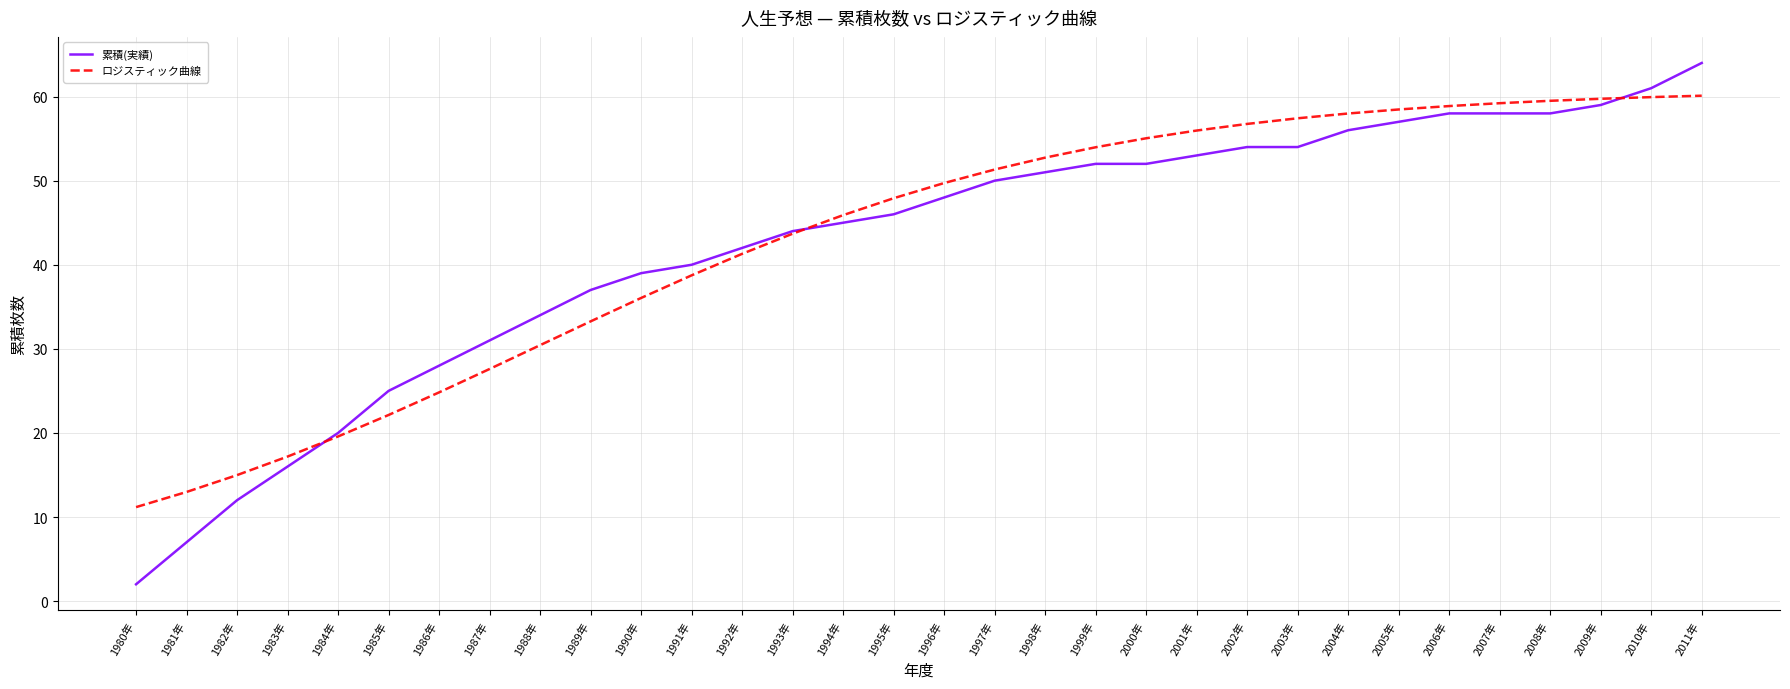

What is the highest value of the 累積(実績) series?

64.0